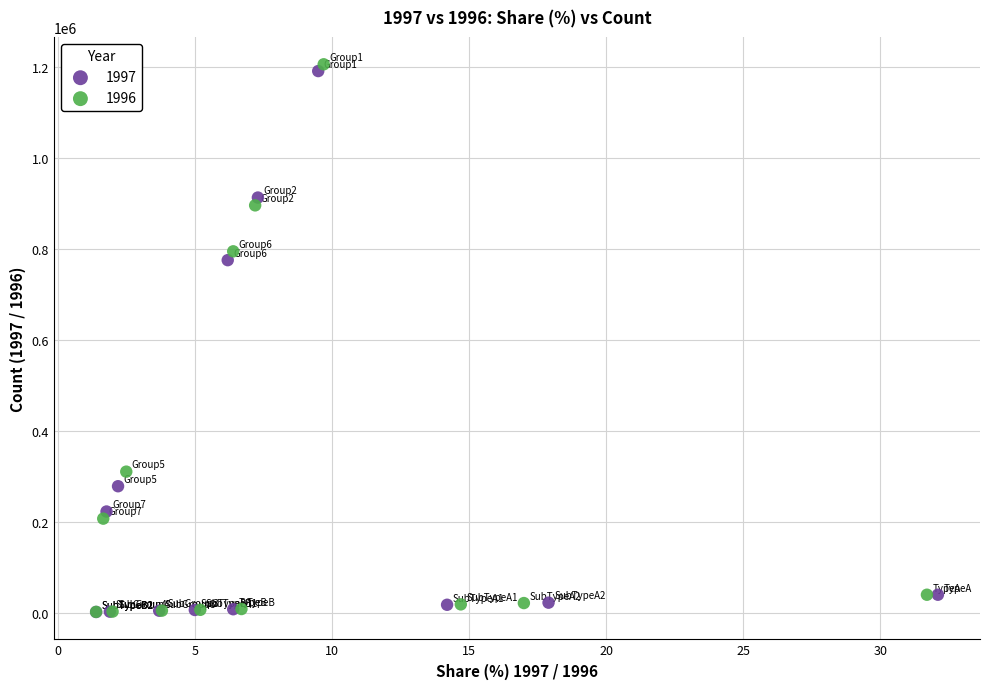

Which series has the widest spread of Y values?

1996